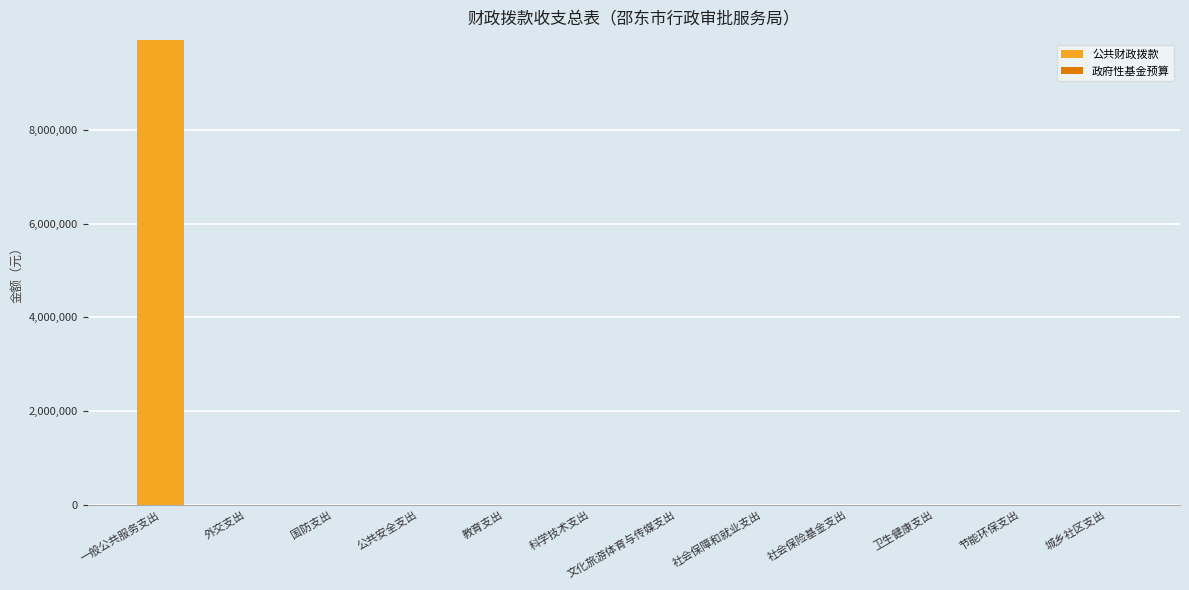

Which has a higher value, 社会保险基金支出 or 一般公共服务支出?

一般公共服务支出